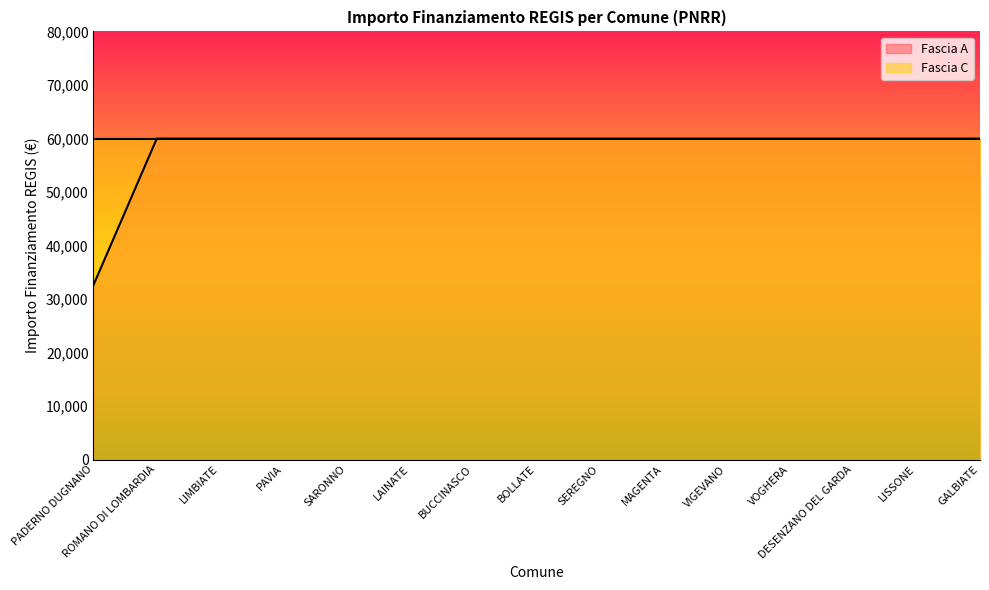

What is the average value?

58141